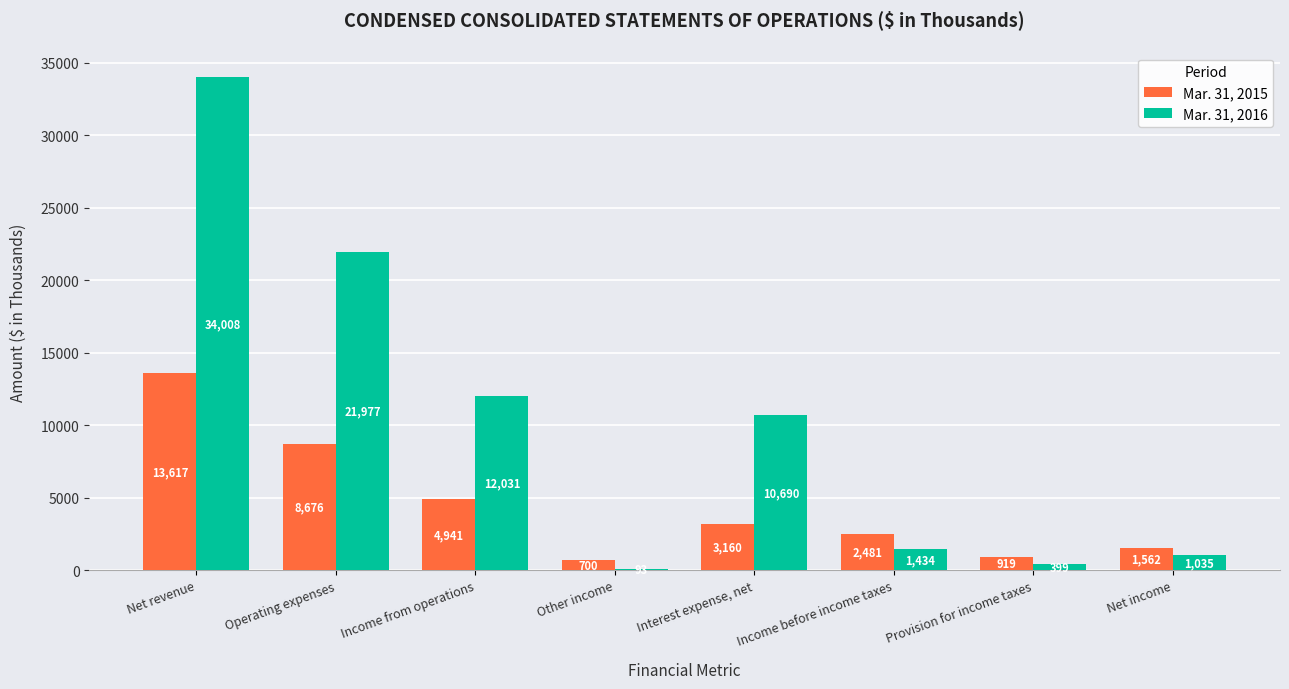

Is it true that Mar. 31, 2016 equals 1035 at Net income?

True